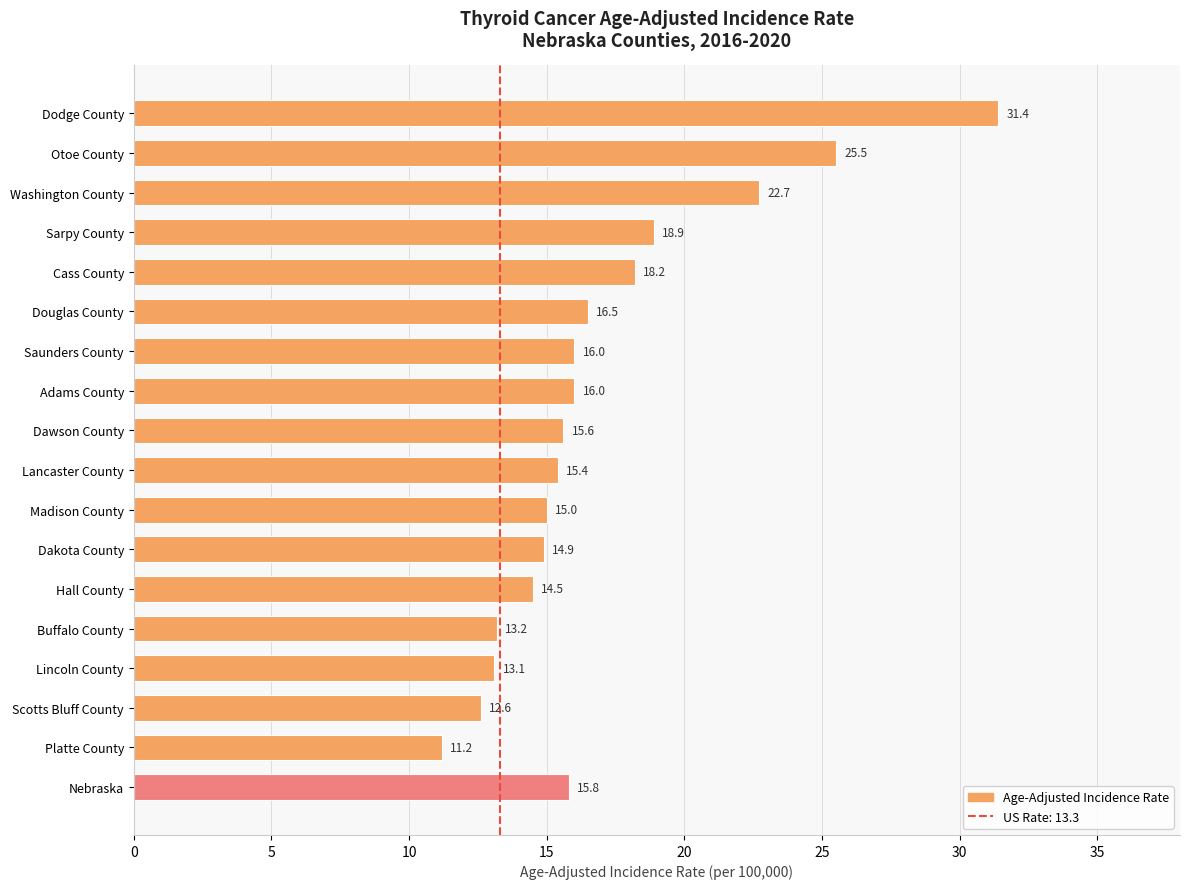

Read the value at Washington County.

22.7